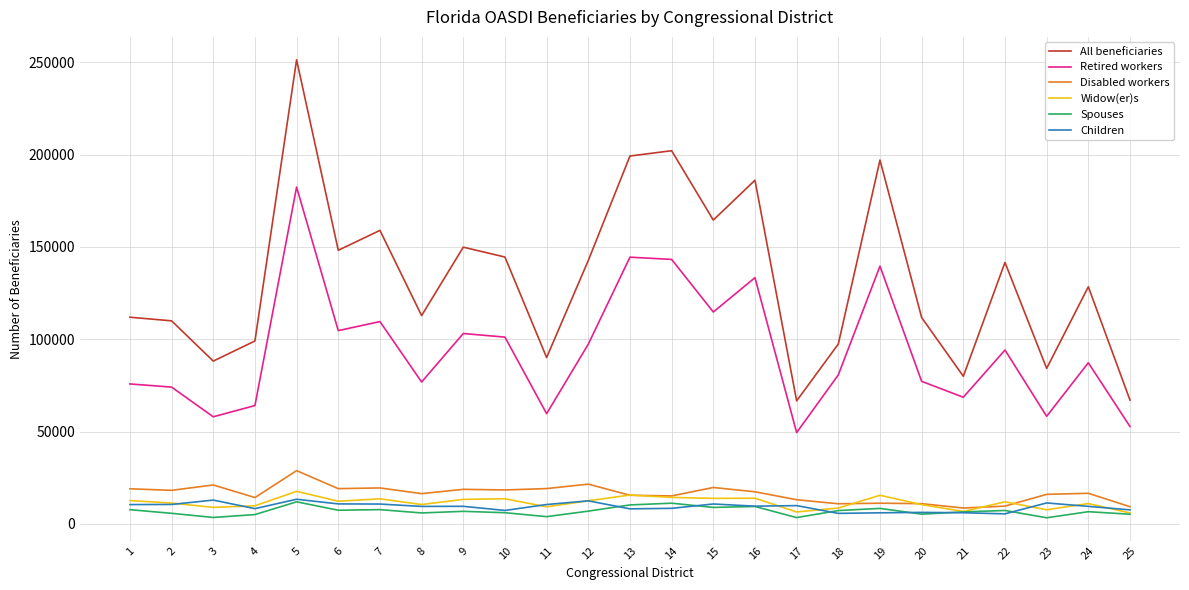

What is the difference between the maximum and minimum values in the Widow(er)s series?

11720